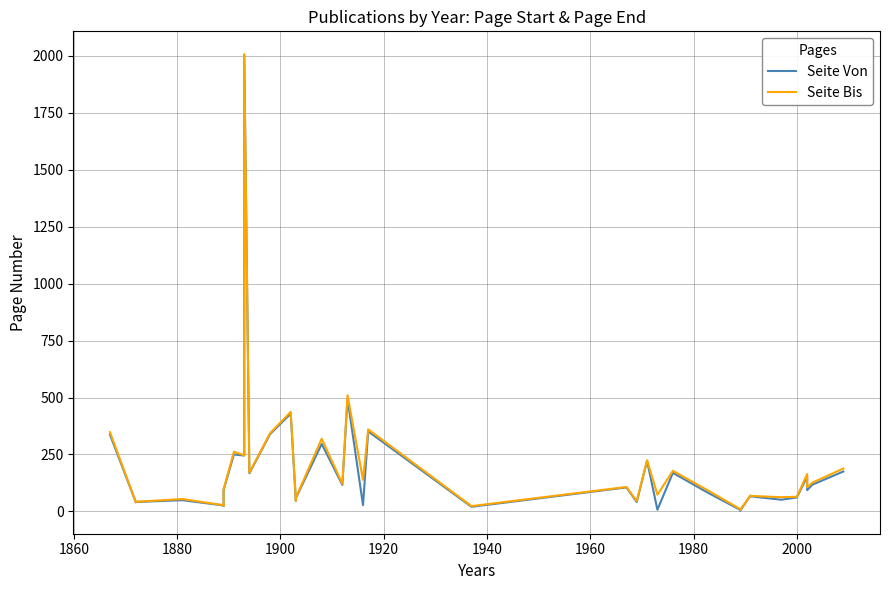

What is the difference between the maximum and minimum values in the Seite Bis series?

2002